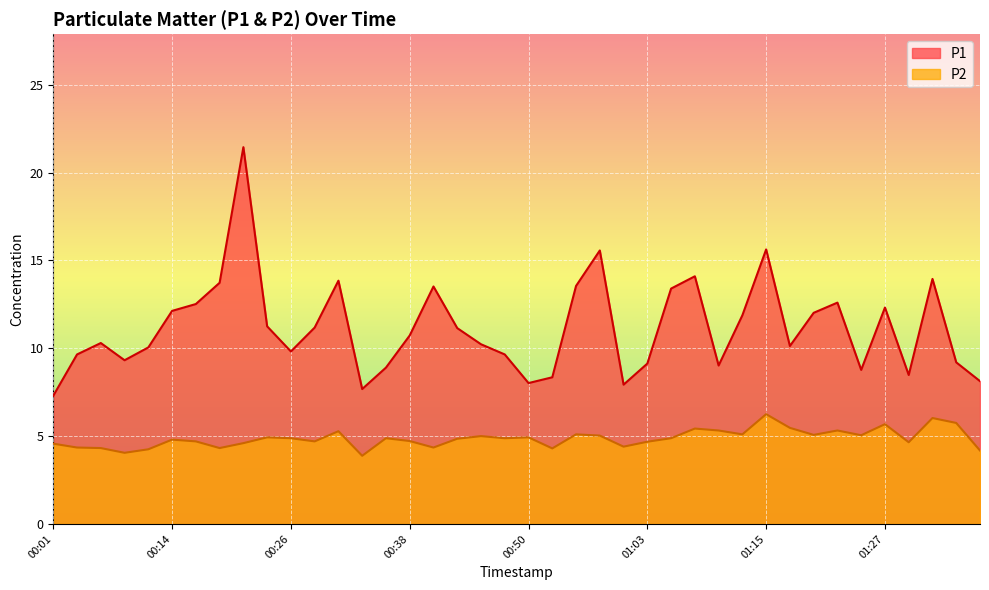

How many lines are shown in the chart?

2